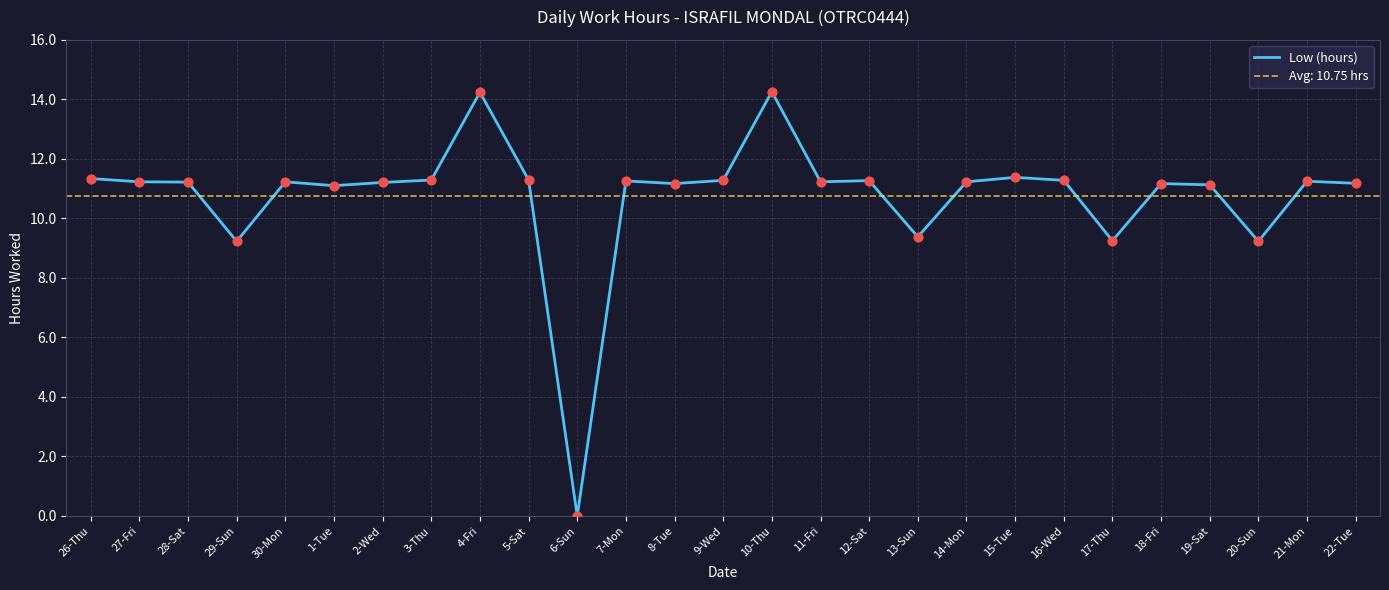

What is the change in value from 5-Sat to 22-Tue?

-0.1